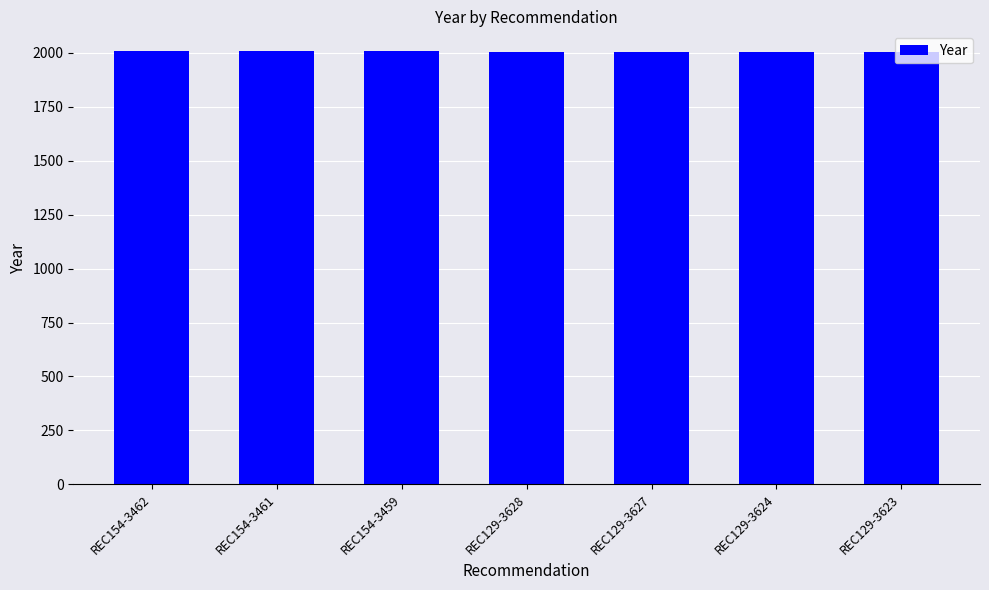

What is the ratio of the value at REC154-3459 to the value at REC129-3624?

1.0